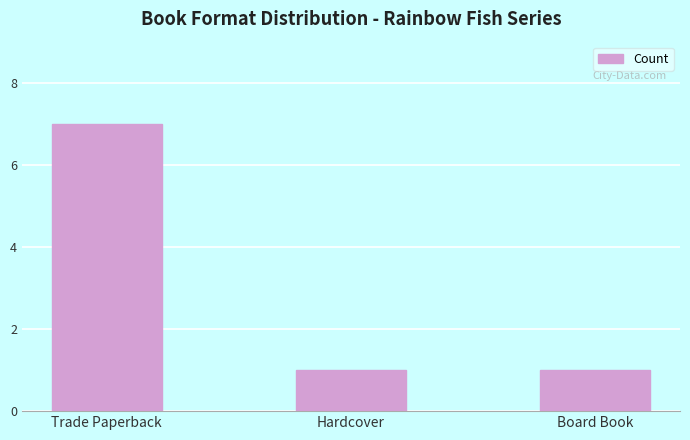

What is the minimum value shown in the chart?

1